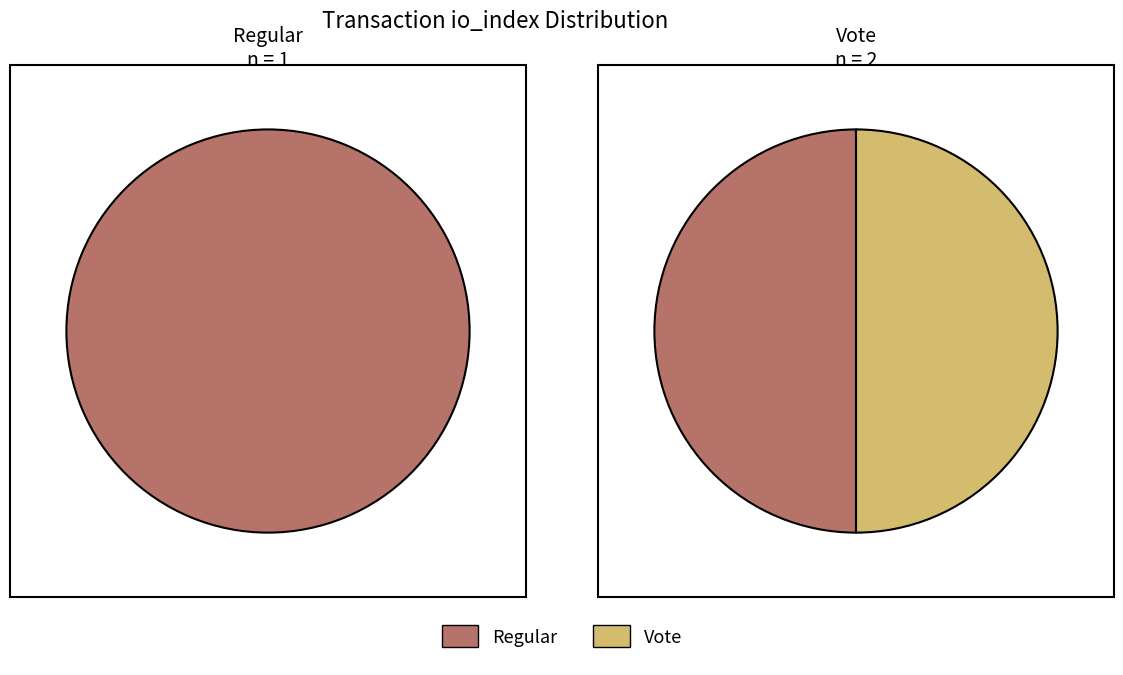

What is the change in value from Regular to Vote?

+1